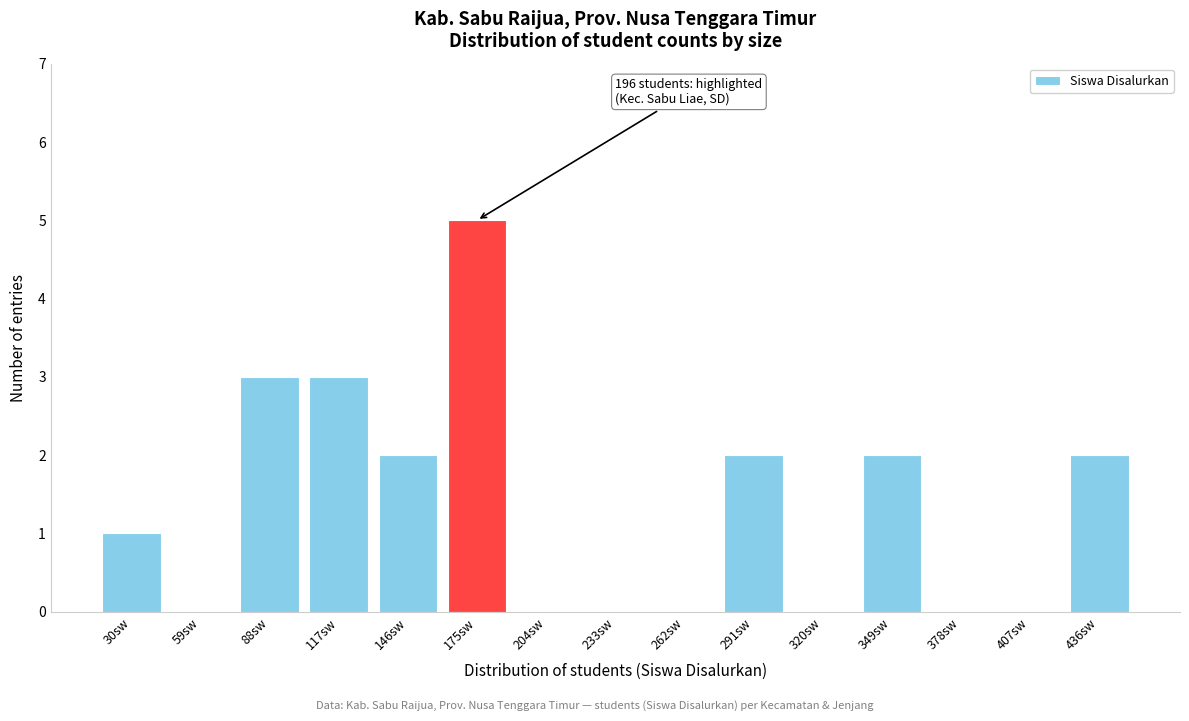

Reading left to right, list all the values displayed in this chart.

30sw=1	59sw=0	88sw=3	117sw=3	146sw=2	175sw=5	204sw=0	233sw=0	262sw=0	291sw=2	320sw=0	349sw=2	378sw=0	407sw=0	436sw=2